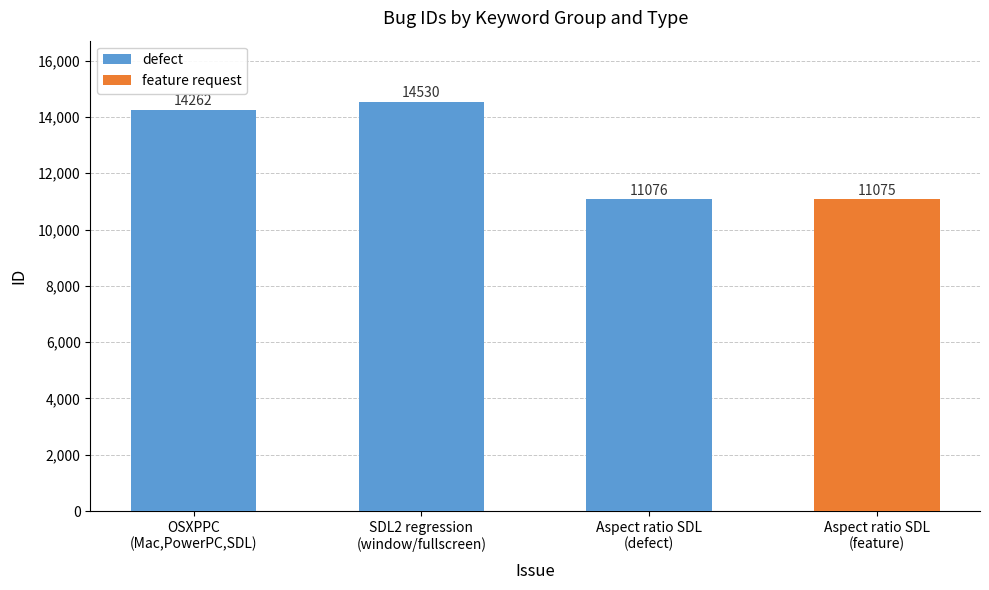

What is the difference between the maximum and second lowest values in the defect series?

268